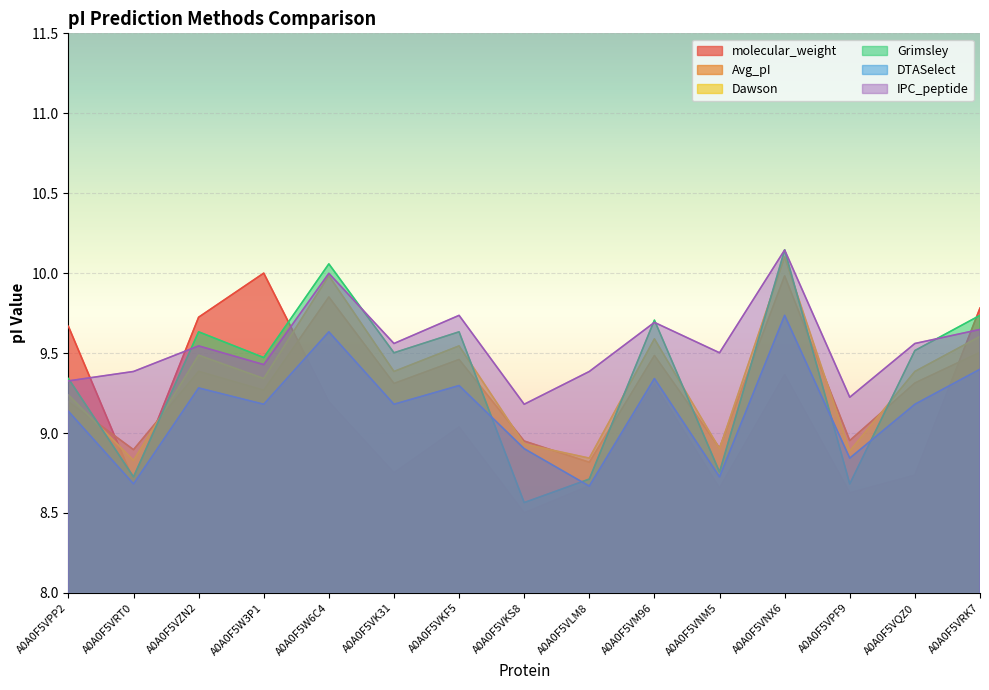

Rank the series by their maximum value, from lowest to highest.

DTASelect, Avg_pI, molecular_weight, Dawson, Grimsley, IPC_peptide